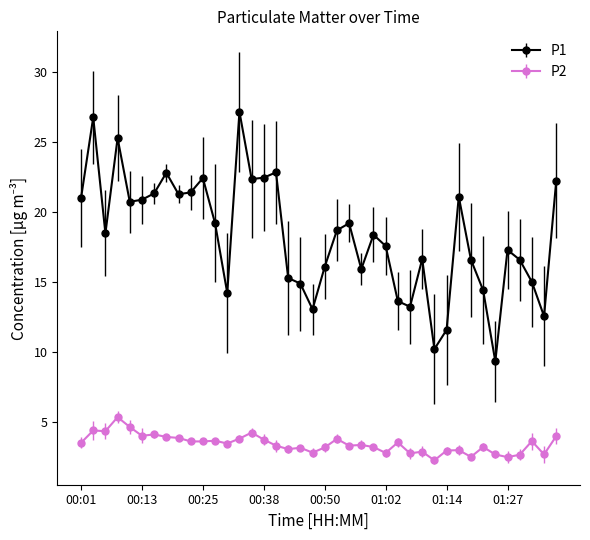

Which series has the widest spread of values?

P1